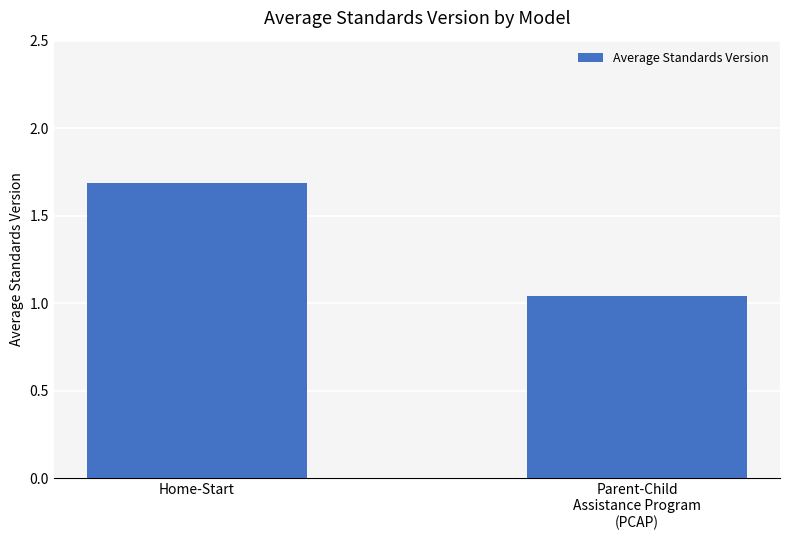

What is the sum of the values at Parent-Child
Assistance Program
(PCAP) and Home-Start?

2.7